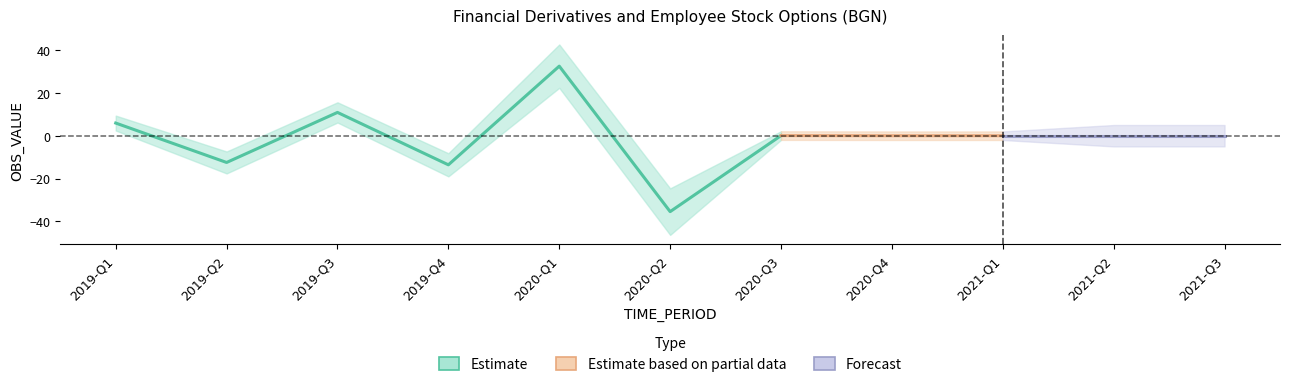

Reading left to right, what are all the values shown in this chart?

5.9	-12.5	10.9	-13.6	32.5	-35.5	0.1	0.0	0.0	0.0	0.0